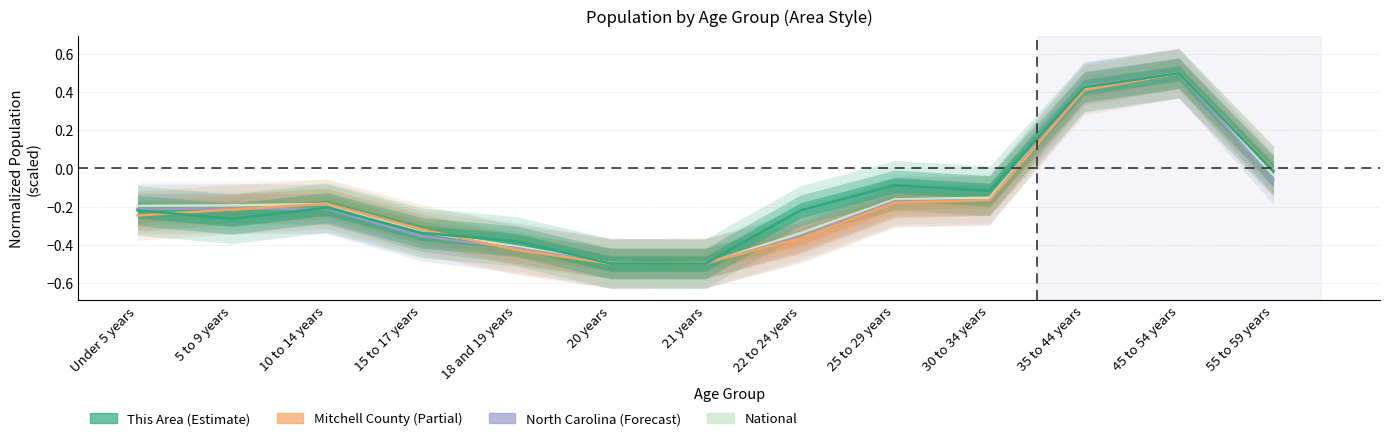

True or false: This Area has more than 0 interior local peaks.

True